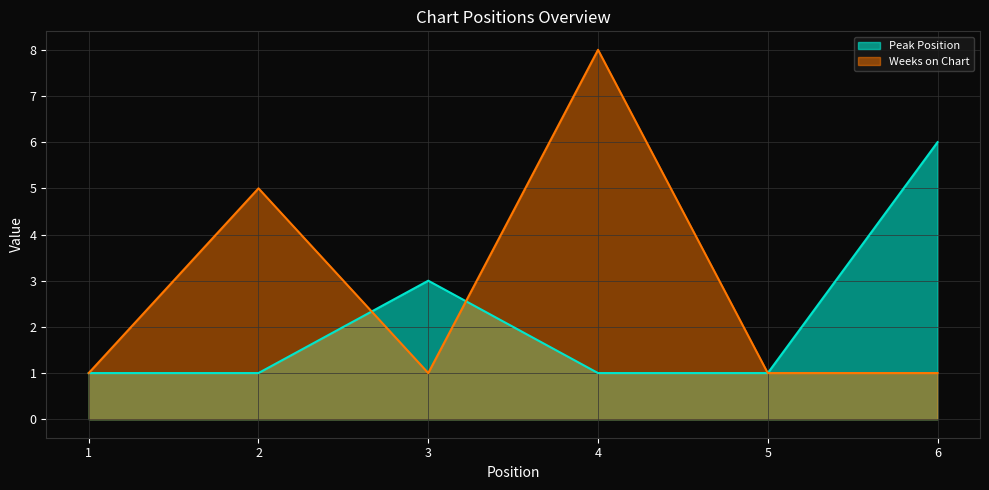

Is it true that Peak Position equals 1 at 1?

True